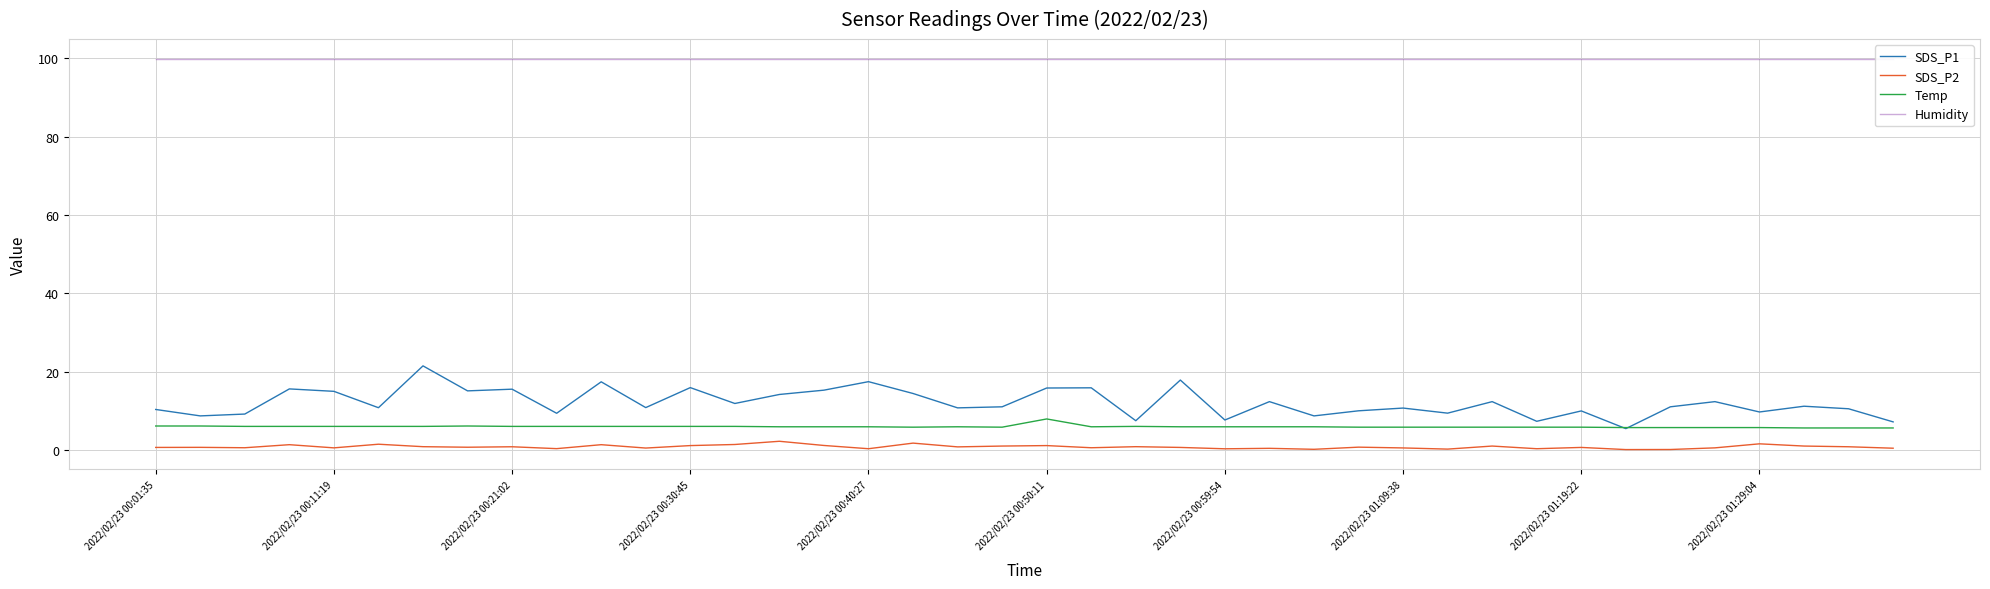

Which series has the widest spread of values?

SDS_P1